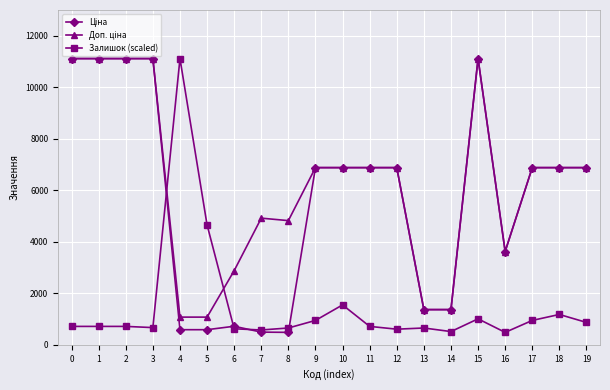

What is the maximum value shown in the chart?

11113.6